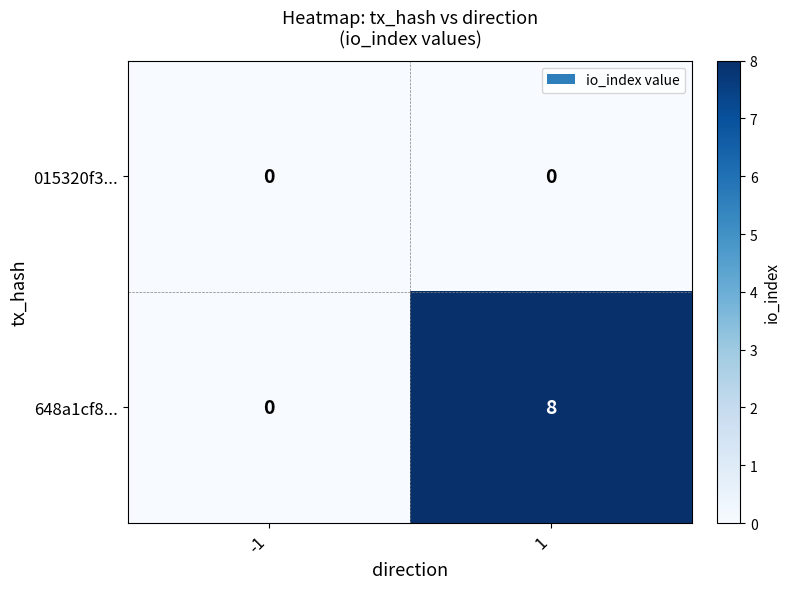

Rank the series at 1 from lowest to highest value.

015320f3..., 648a1cf8...